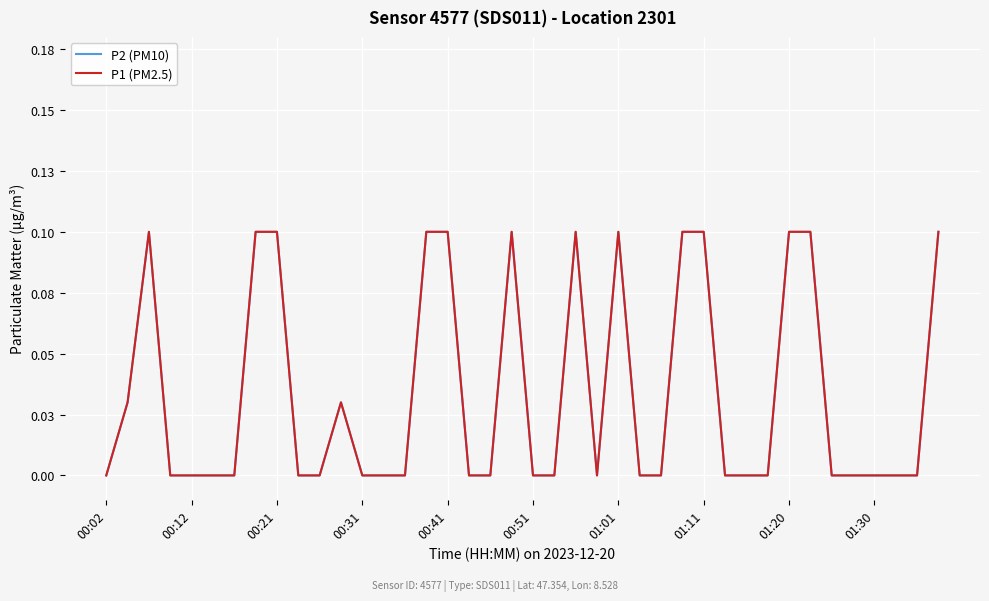

How many P2 (PM10) values are between 0 and 1?

40